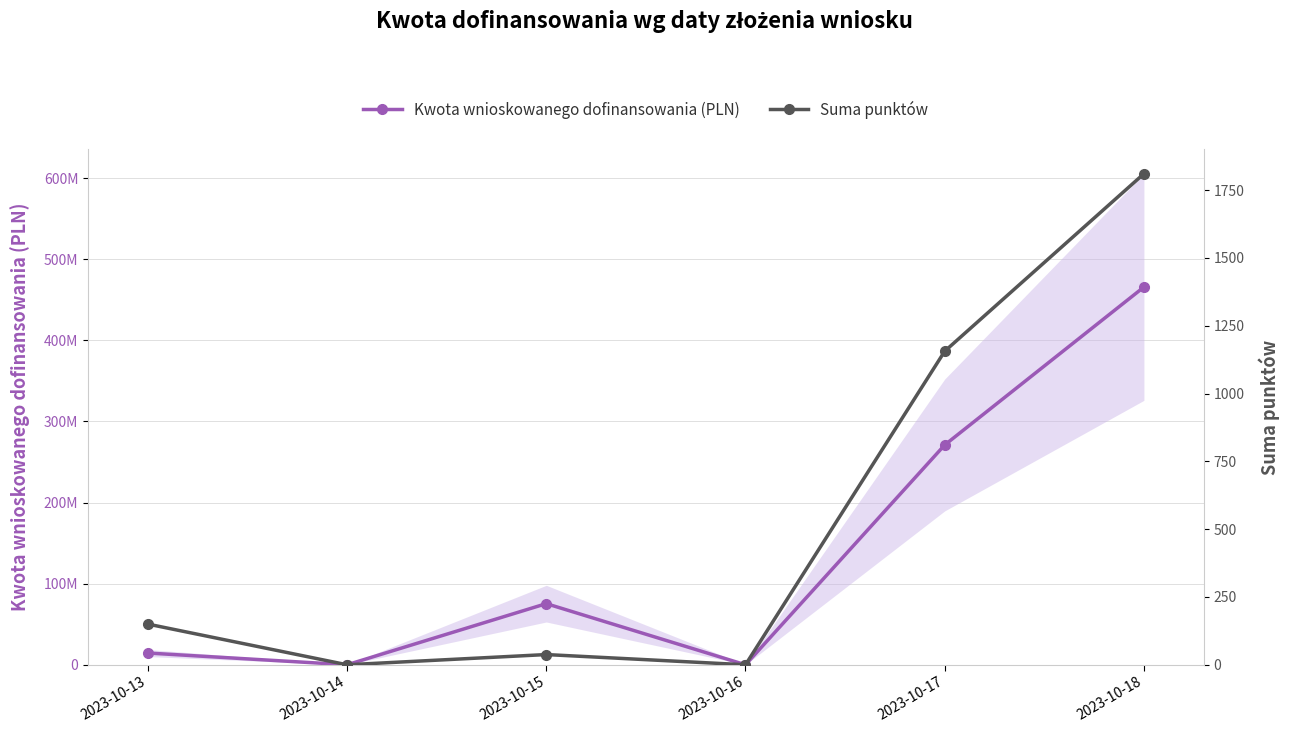

How many values in the Suma punktów series exceed 150?

2